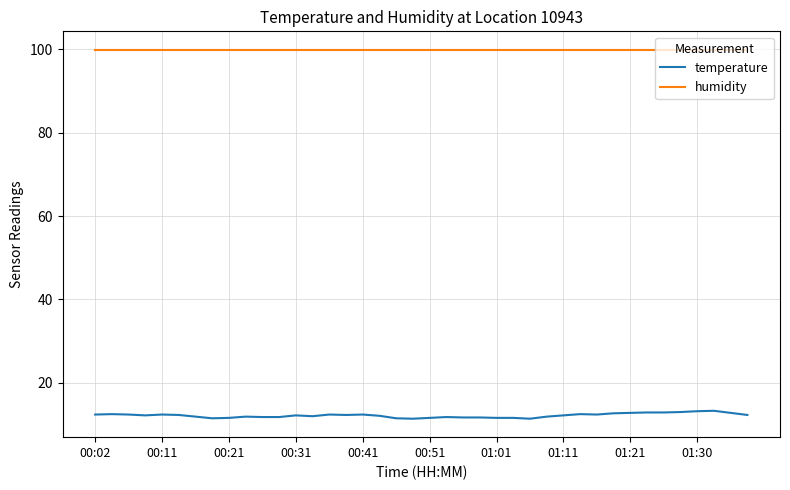

Which series has the largest range (max minus min)?

temperature